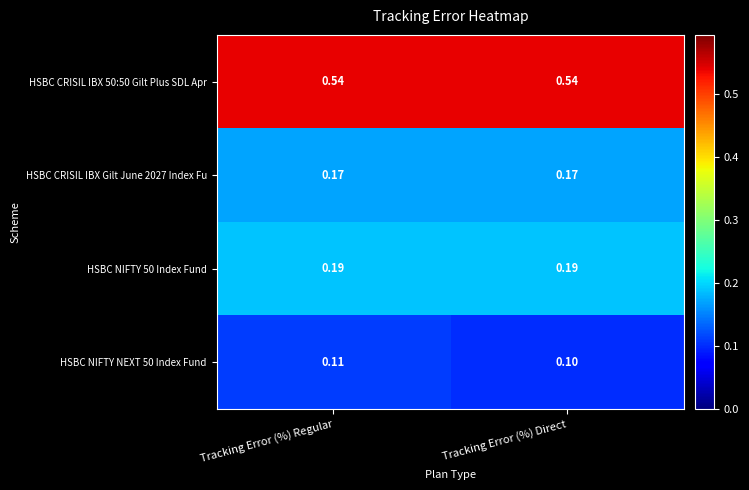

Is the value of HSBC CRISIL IBX Gilt June 2027 Index Fu at Tracking Error (%) Direct greater than the value of HSBC CRISIL IBX 50:50 Gilt Plus SDL Apr at Tracking Error (%) Regular?

No